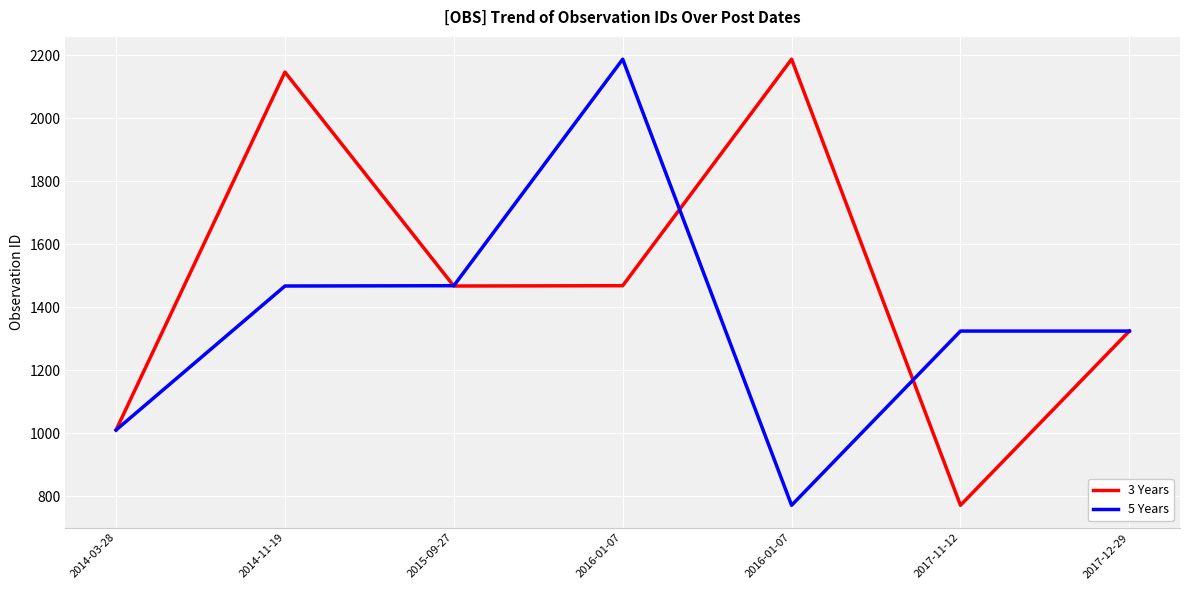

At which category does 3 Years reach its first local peak?

2014-11-19